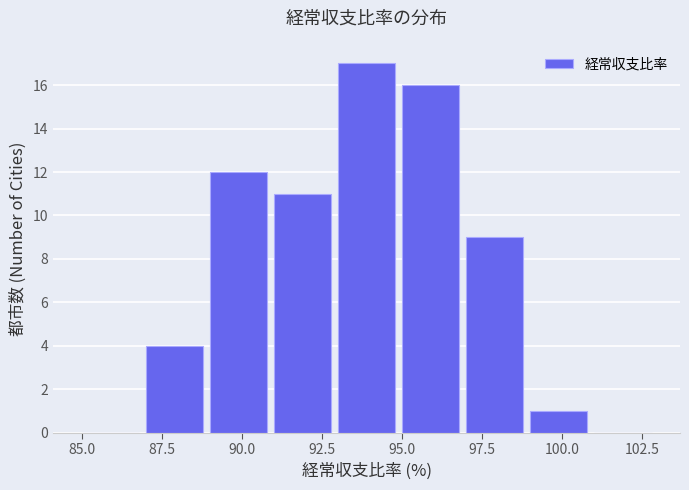

Reading left to right, list every bar in this chart as the range it spans on the x-axis followed by its height. The values are not printed on the chart, so give them approximately, as read against the axis.

85 to 87: 0
87 to 89: 4
89 to 91: 12
91 to 93: 11
93 to 95: 17
95 to 97: 16
97 to 99: 9
99 to 101: 1
101 to 103: 0